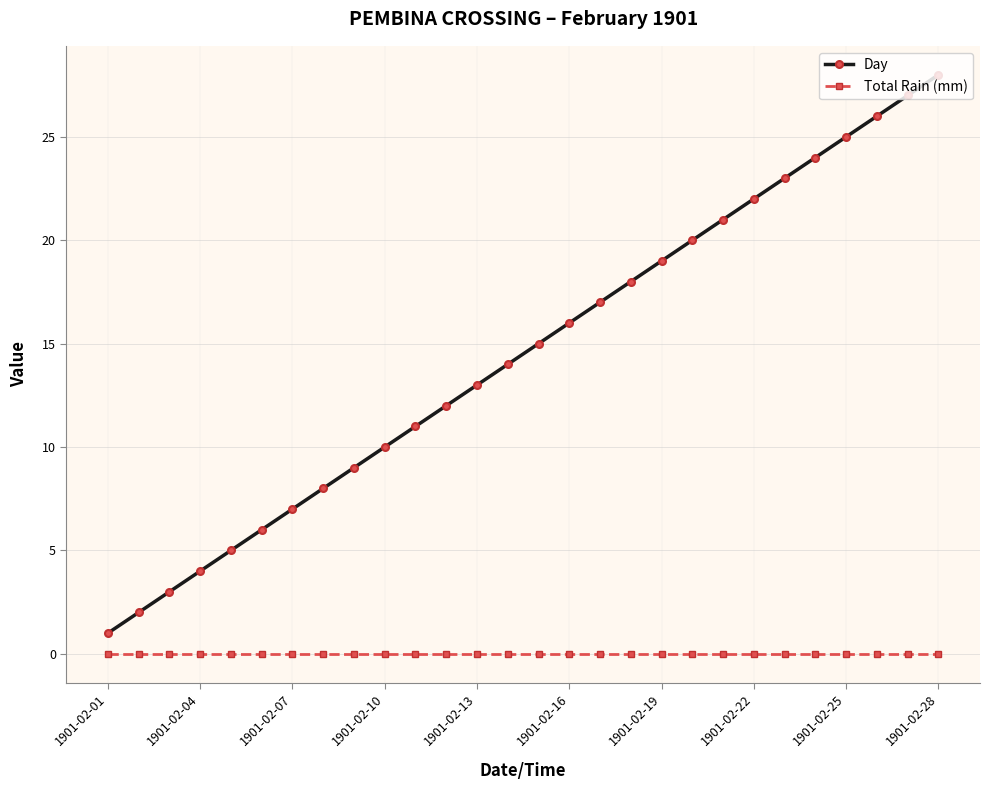

Does the chart display data point markers on the line(s)?

Yes